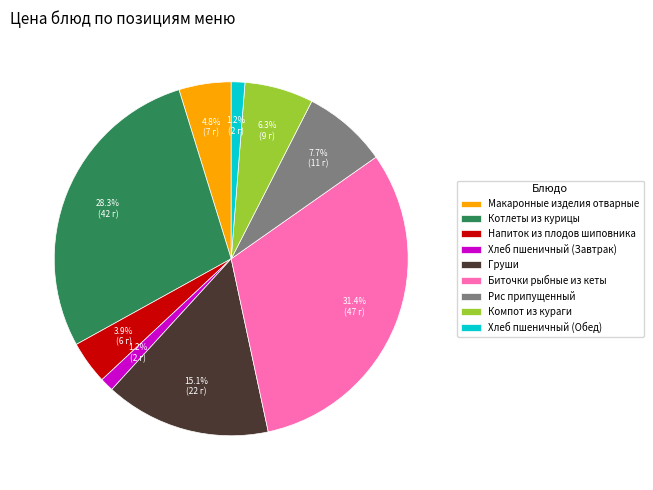

How many slices are in this pie chart?

9